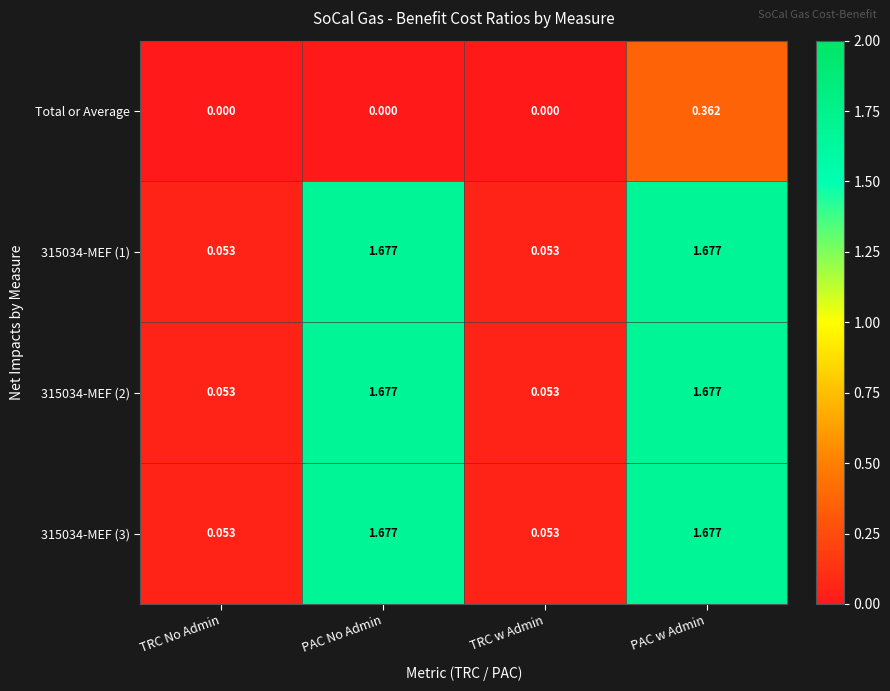

Is the value of 315034-MEF (1) at PAC w Admin greater than the value of Total or Average at TRC No Admin?

Yes